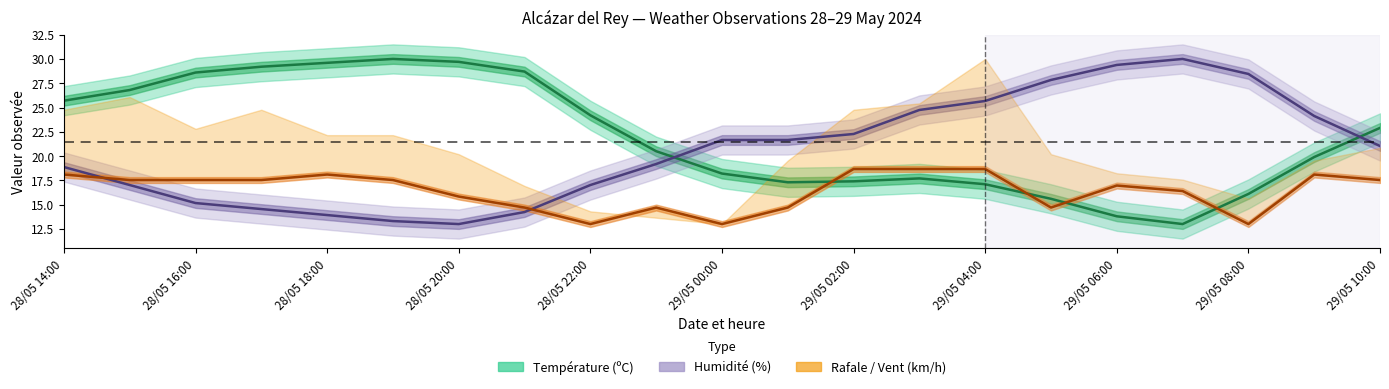

What is the difference between the maximum and second lowest values in the Humidité (%) series?

16.7